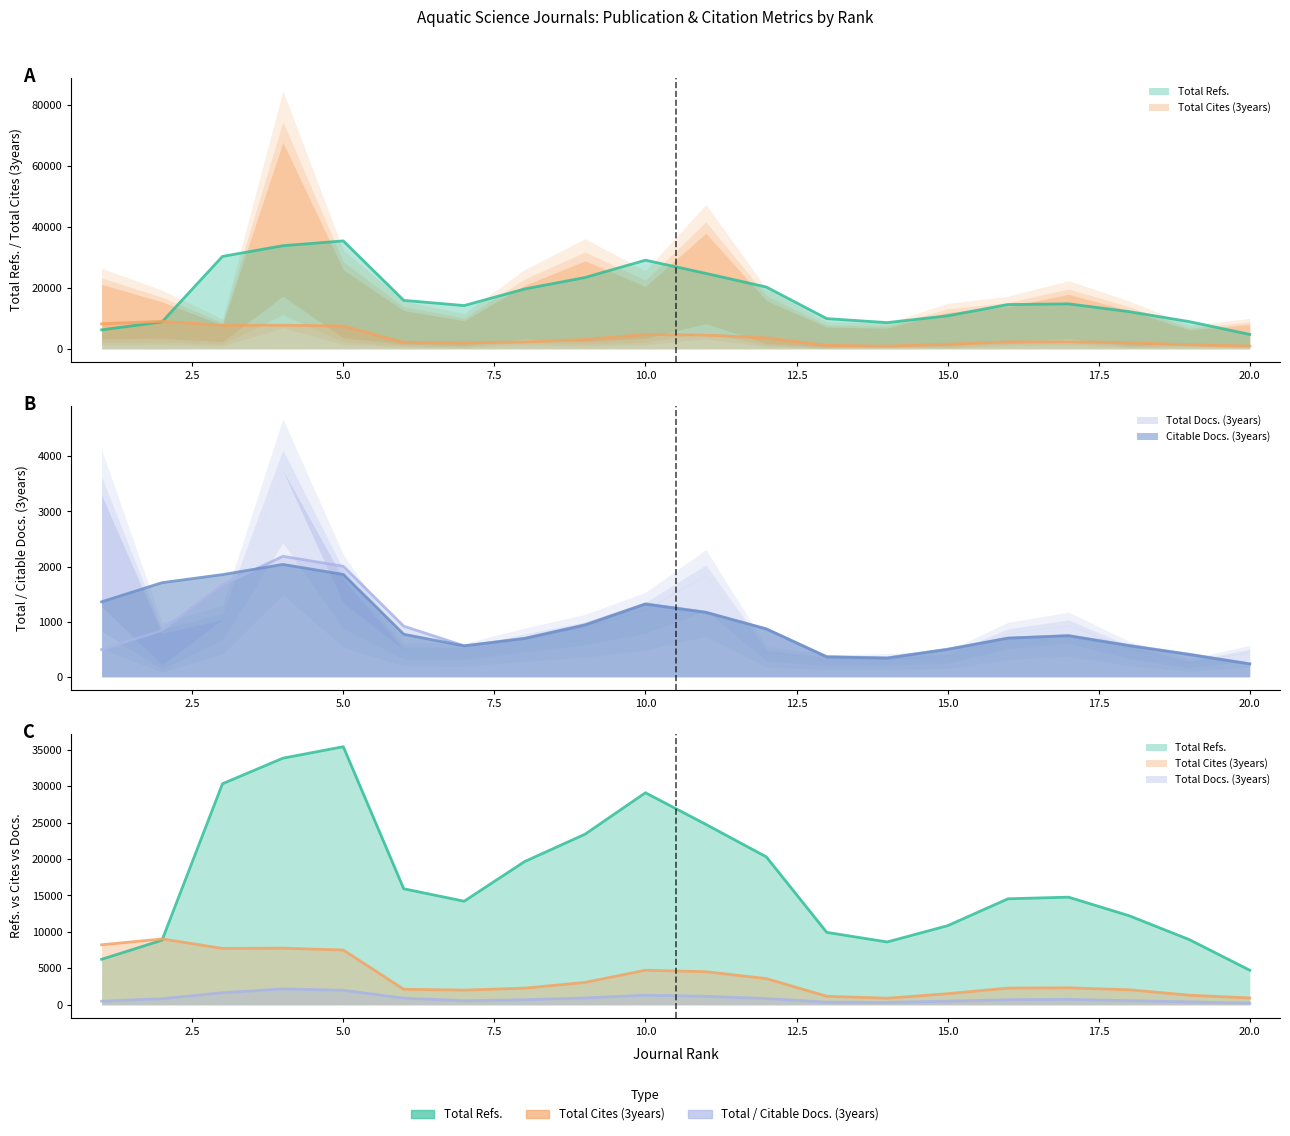

True or false: Citable Docs. (3years) and Total Cites (3years) intersect in this chart.

False